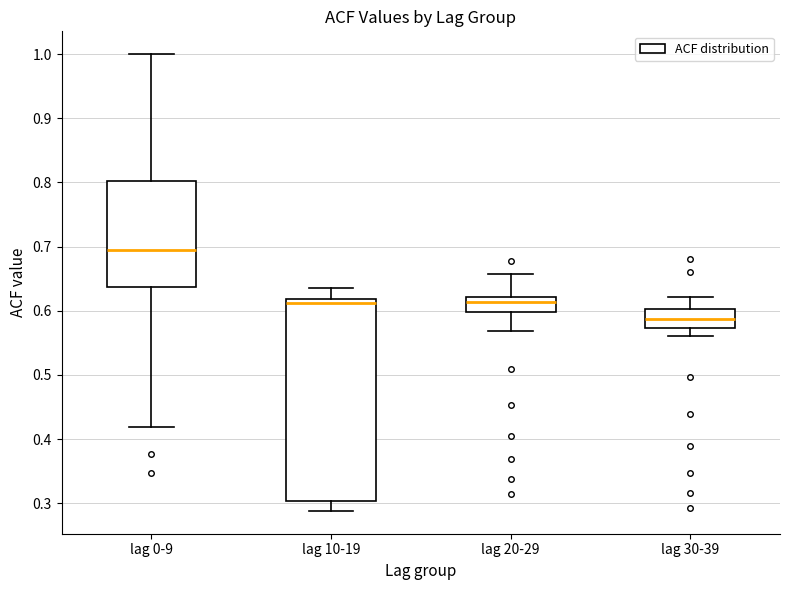

Which box's median line is the highest?

lag 0-9